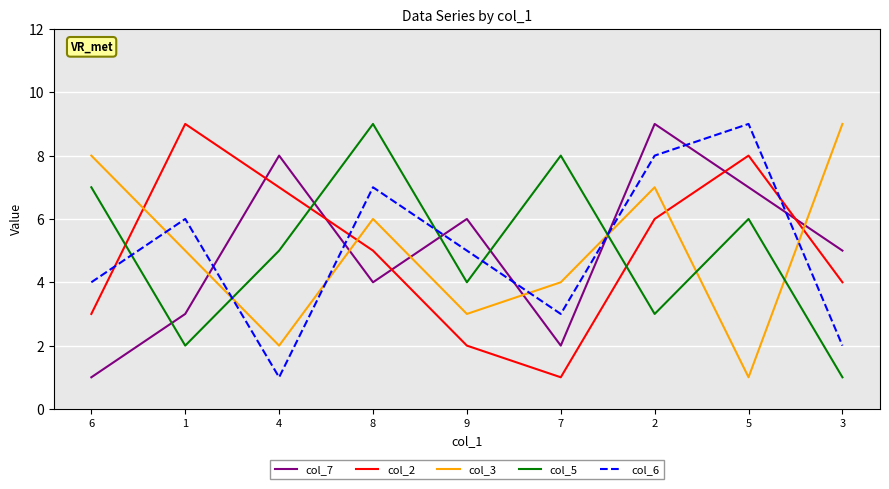

The value of col_3 at 7 is 4. True or false?

True